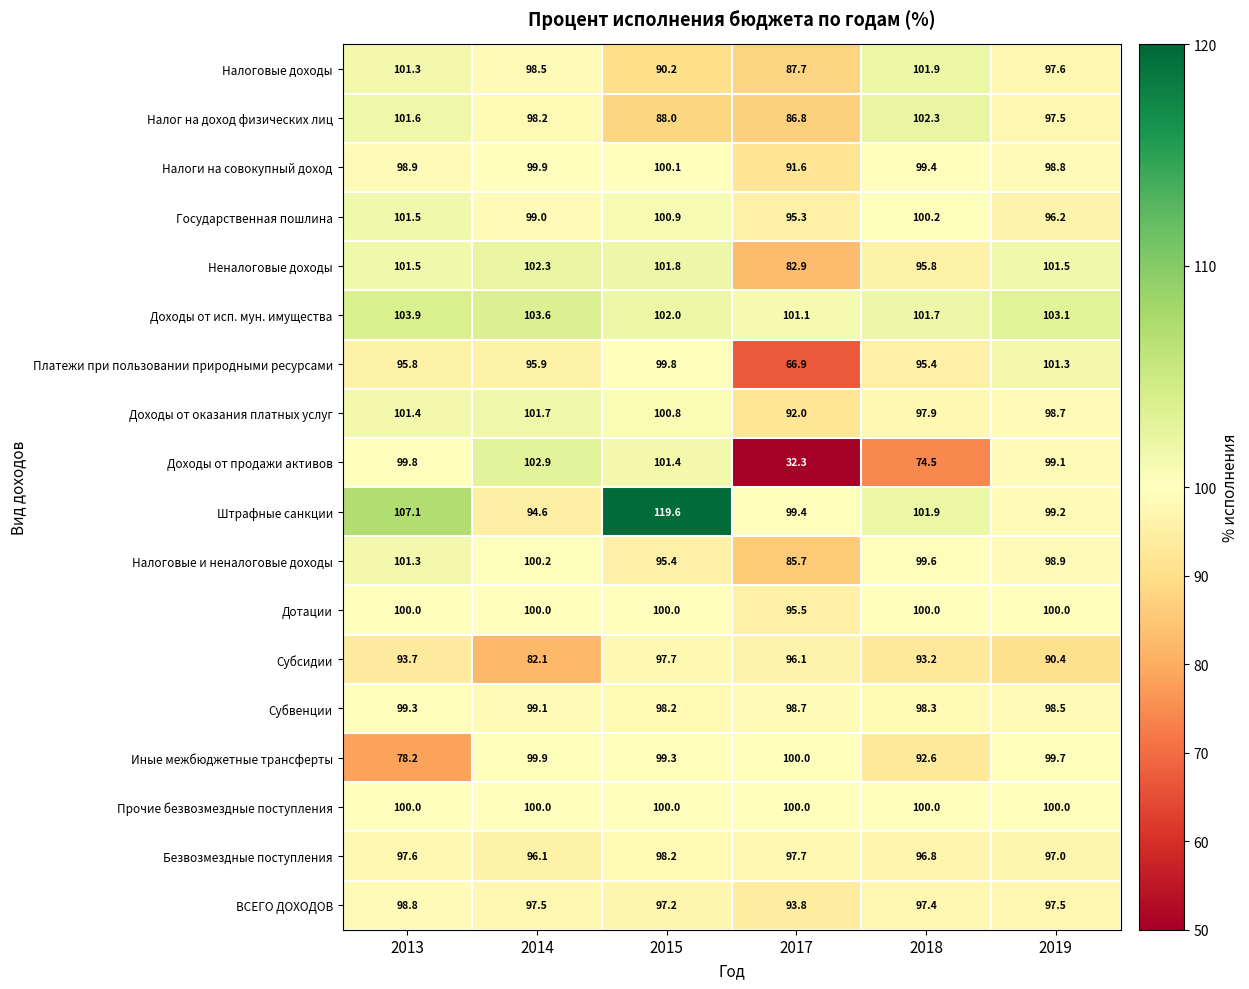

What is the average value of the Налог на доход физических лиц series?

95.7